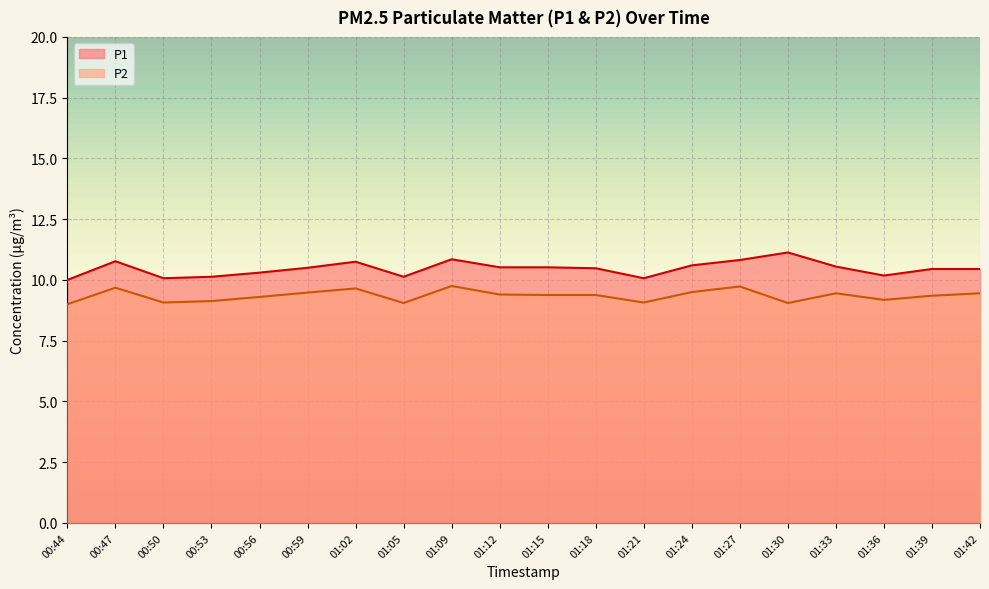

At which label is P1 closest to 10?

00:44